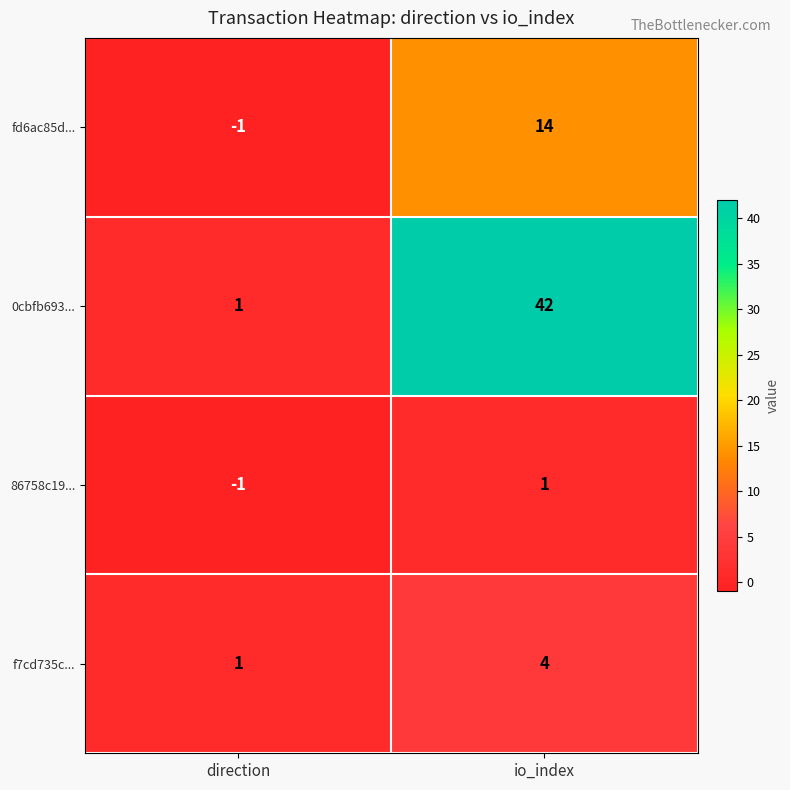

What is the sum of all fd6ac85d... values?

13